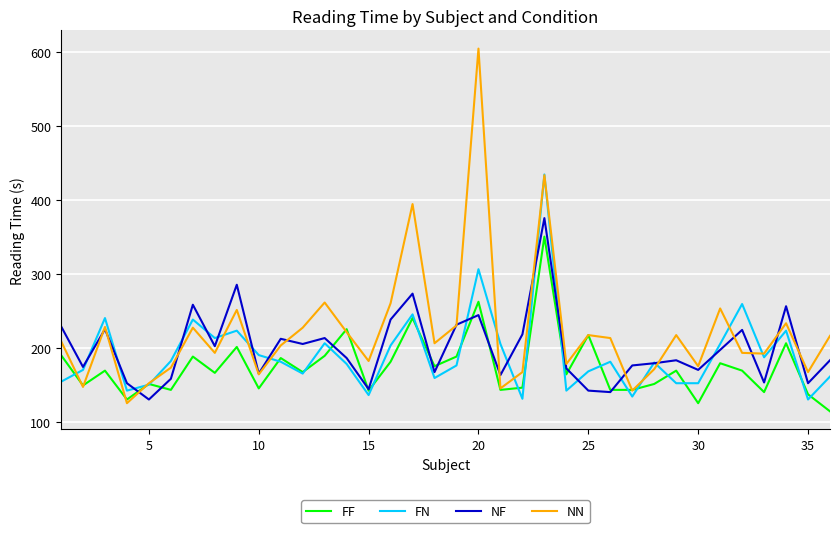

List the series in order of their peak value, highest first.

NN, FN, NF, FF